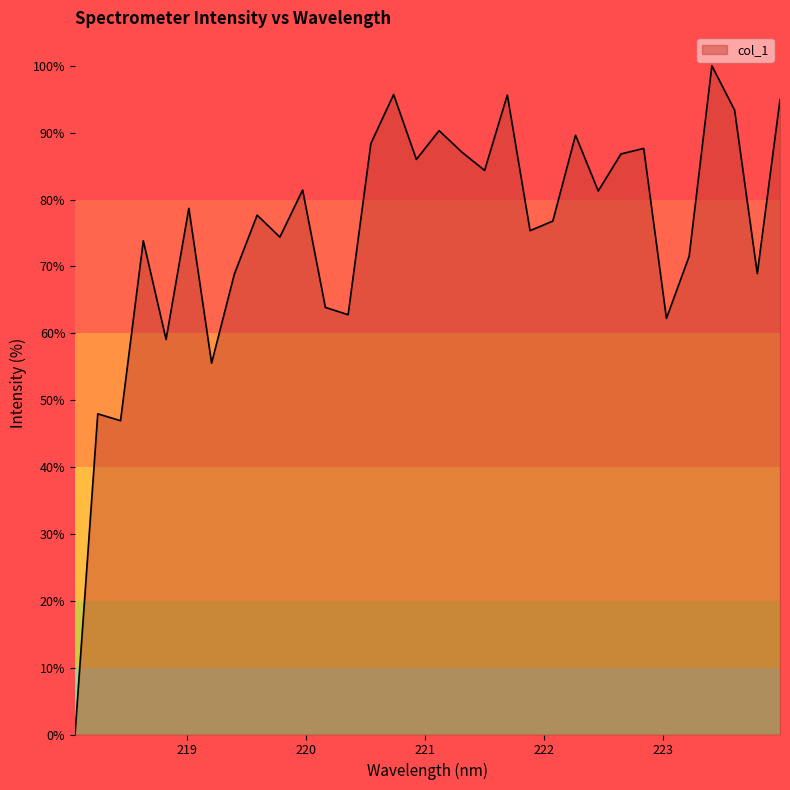

What is the difference between the maximum and minimum values?

100.0